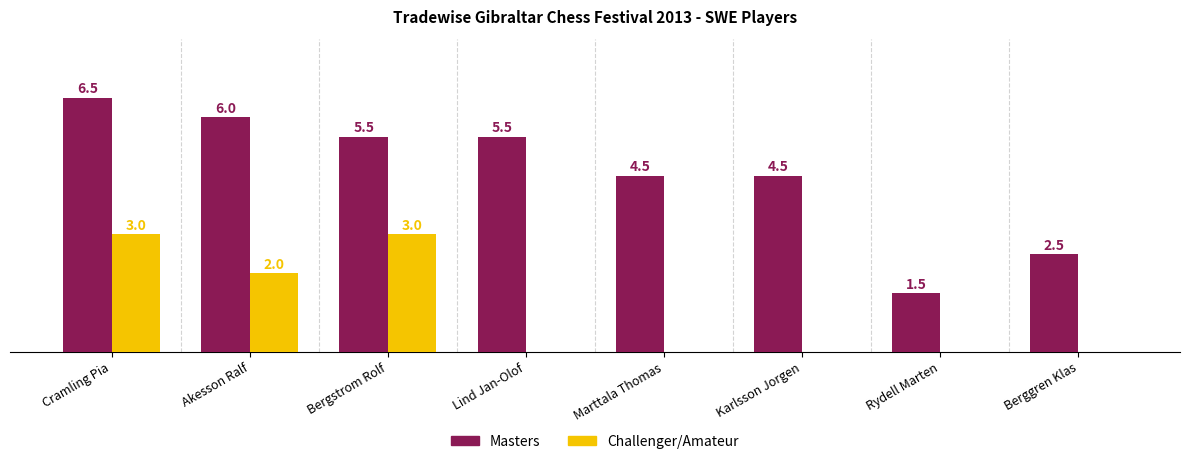

Which series changed the most between Akesson Ralf and Karlsson Jorgen?

Challenger/Amateur